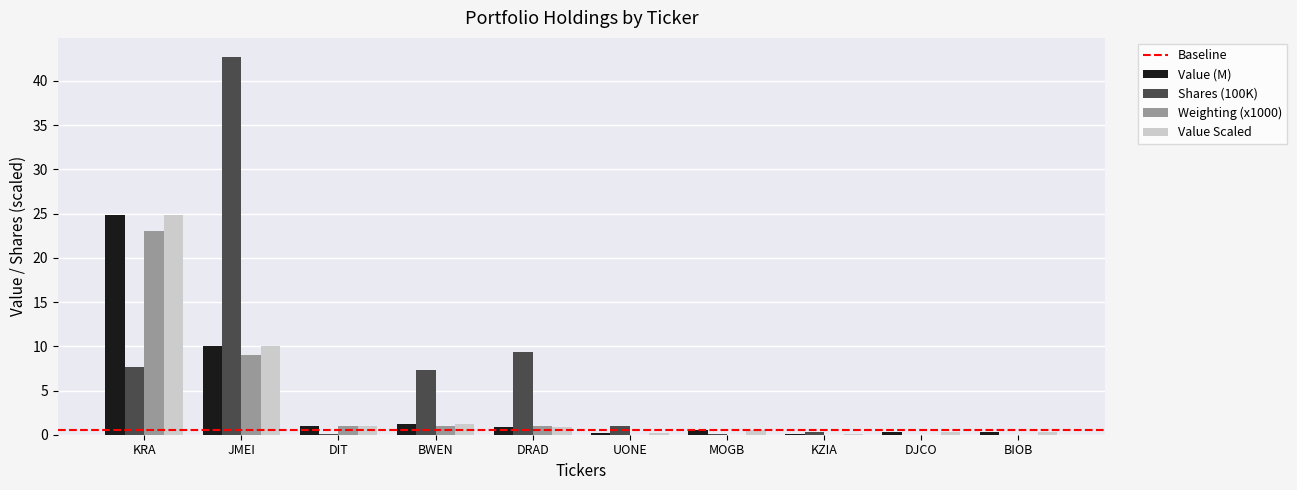

Which series has the largest total across all categories?

Shares (100K)